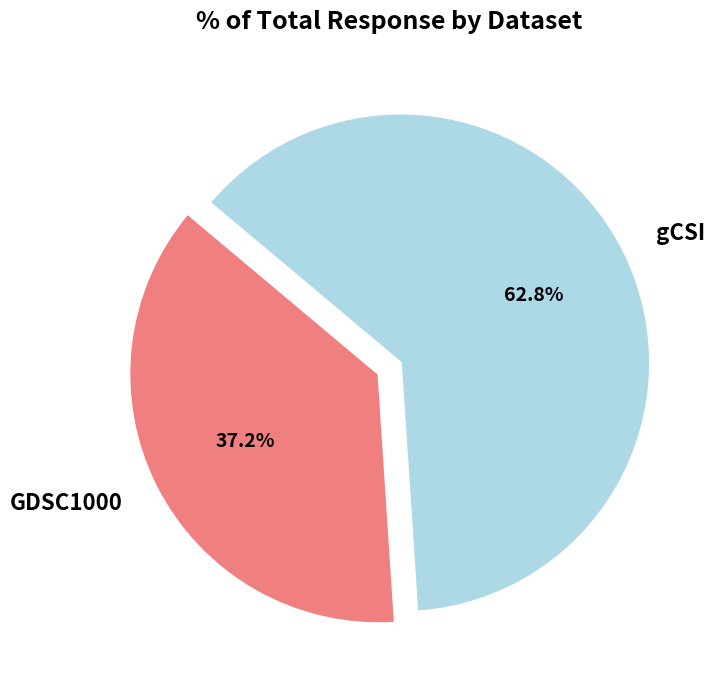

Which slice is the largest?

gCSI